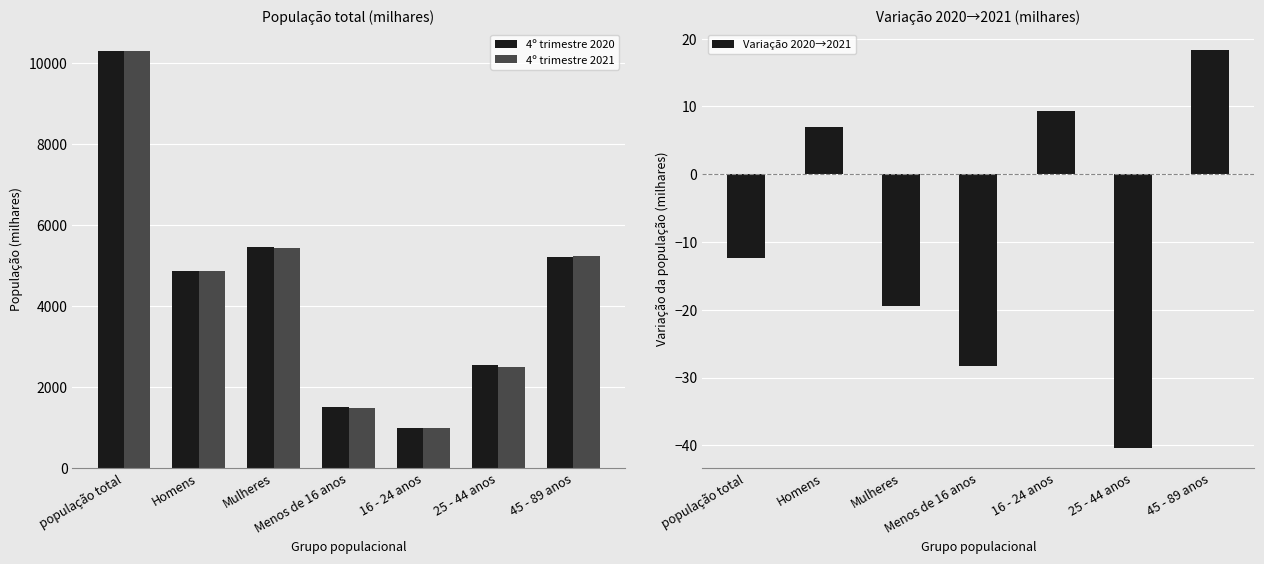

What is the difference between the maximum and second lowest values in the 4º trimestre 2021 series?

8821.7